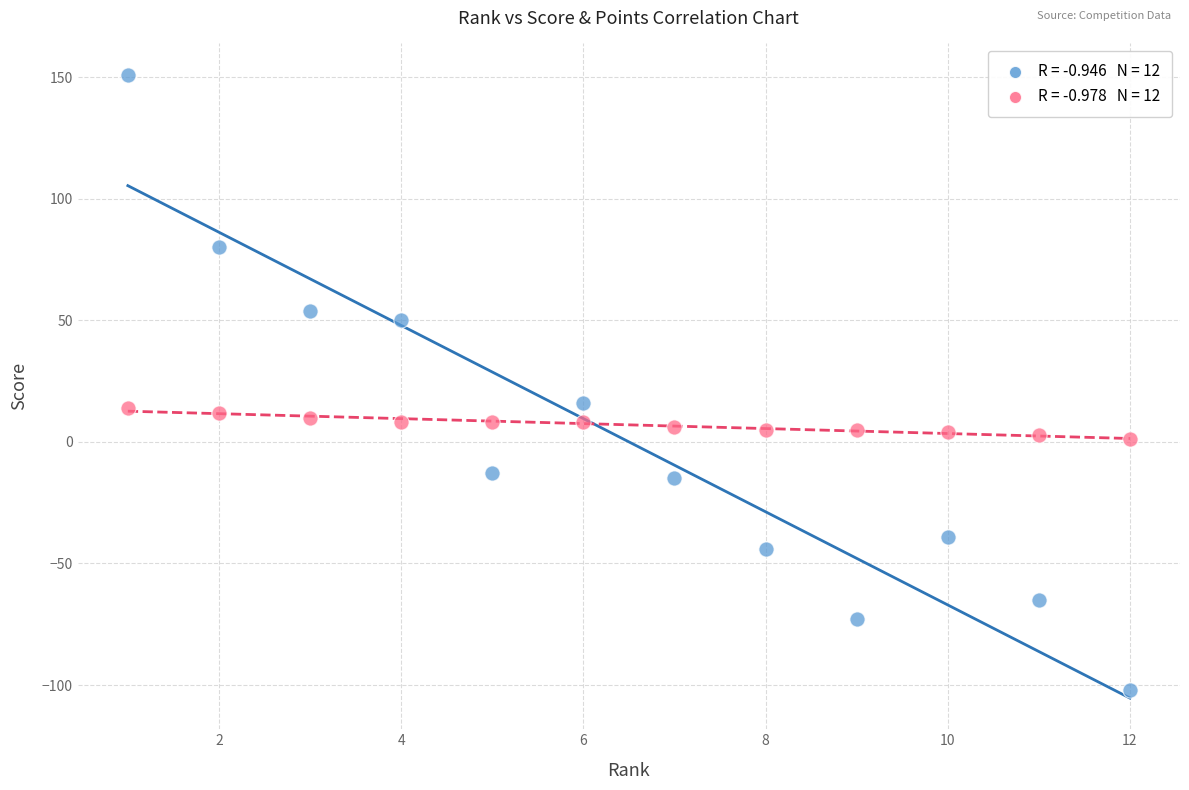

Across all data points, what is the range of Y values (max minus min)?

253